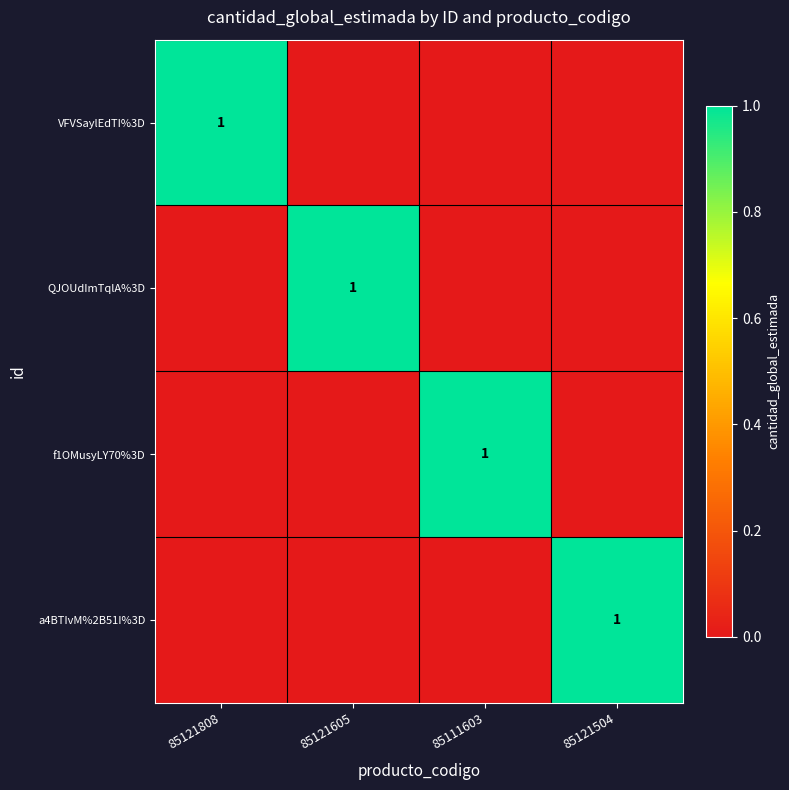

Count the number of categories in the chart.

4